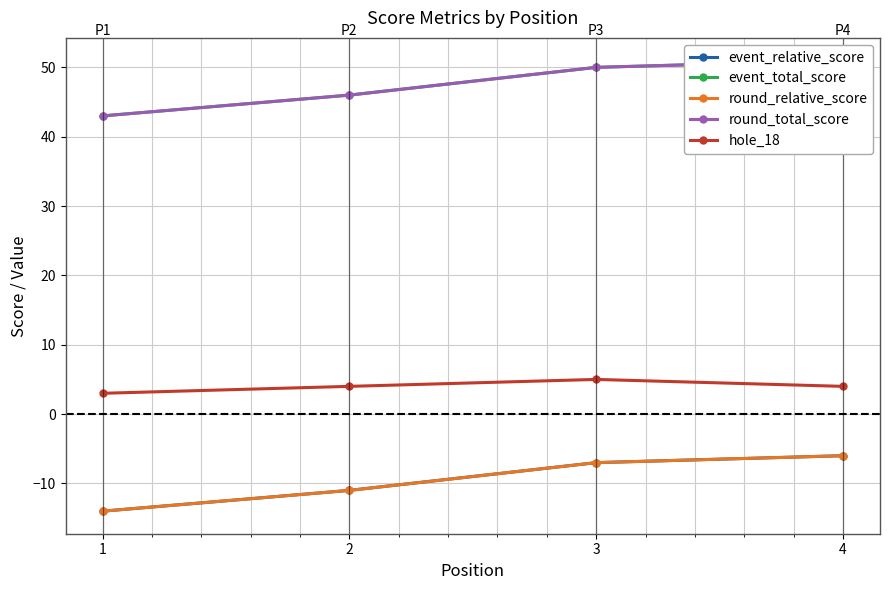

What is the difference between the round_relative_score values at 2 and 1?

3